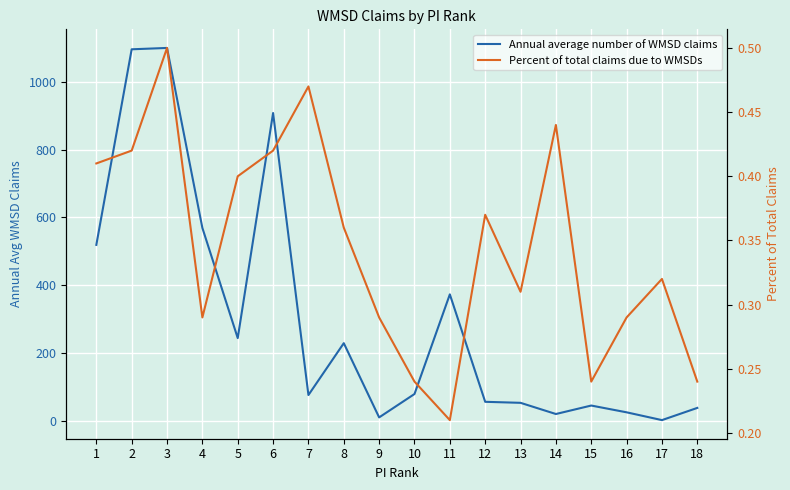

At which category is the sum across all series the highest?

3